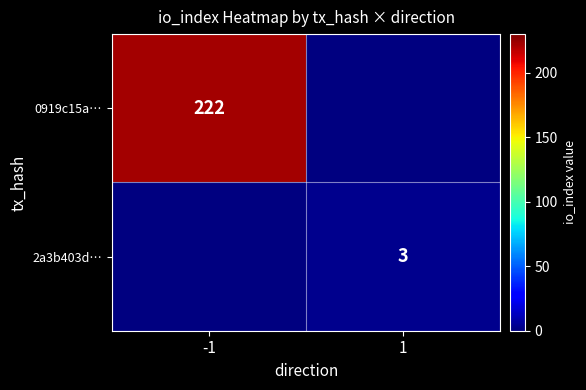

What is the smallest value displayed?

3.0